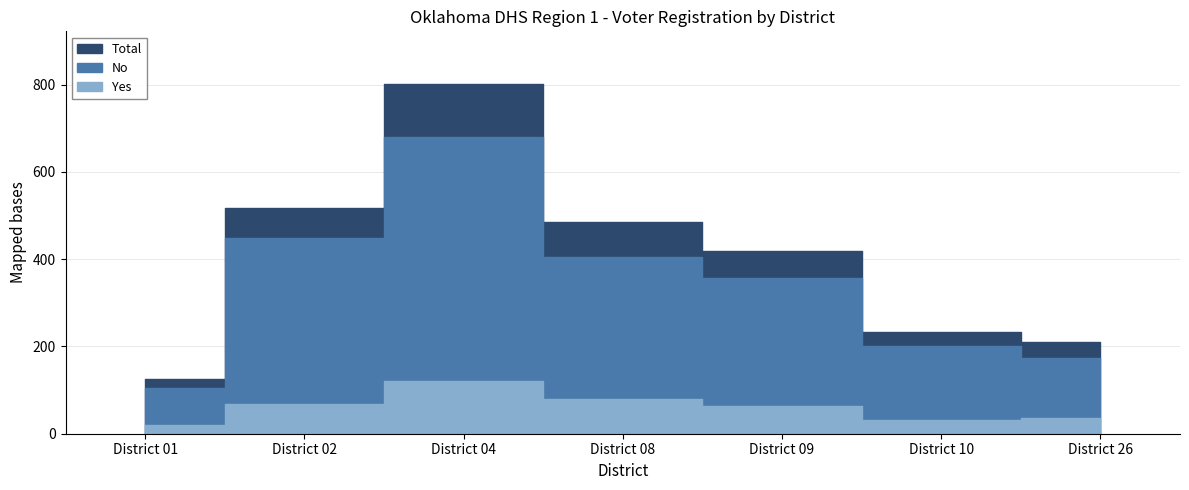

What is the sum of the Yes values at District 02 and District 10?

100